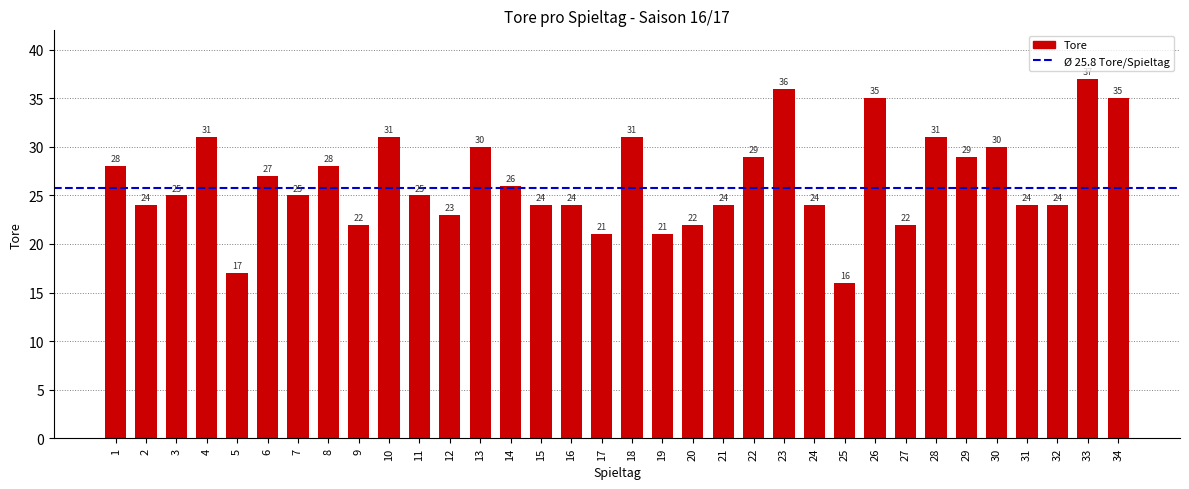

How many bars are there in total?

34